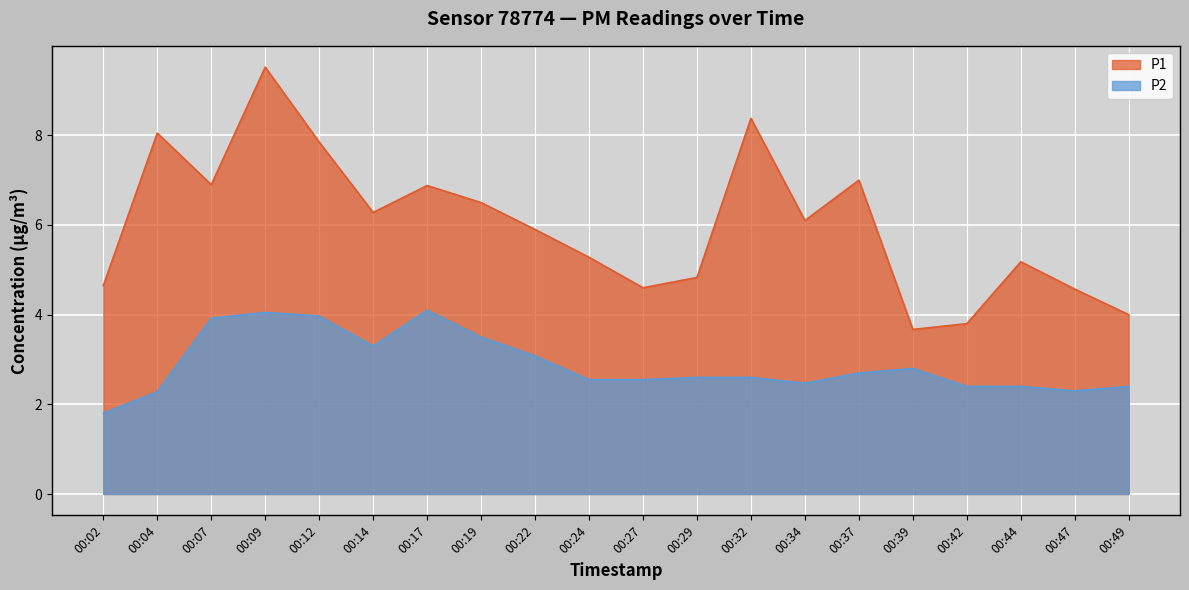

The P1 series shows 6.4 at 00:47. True or false?

False